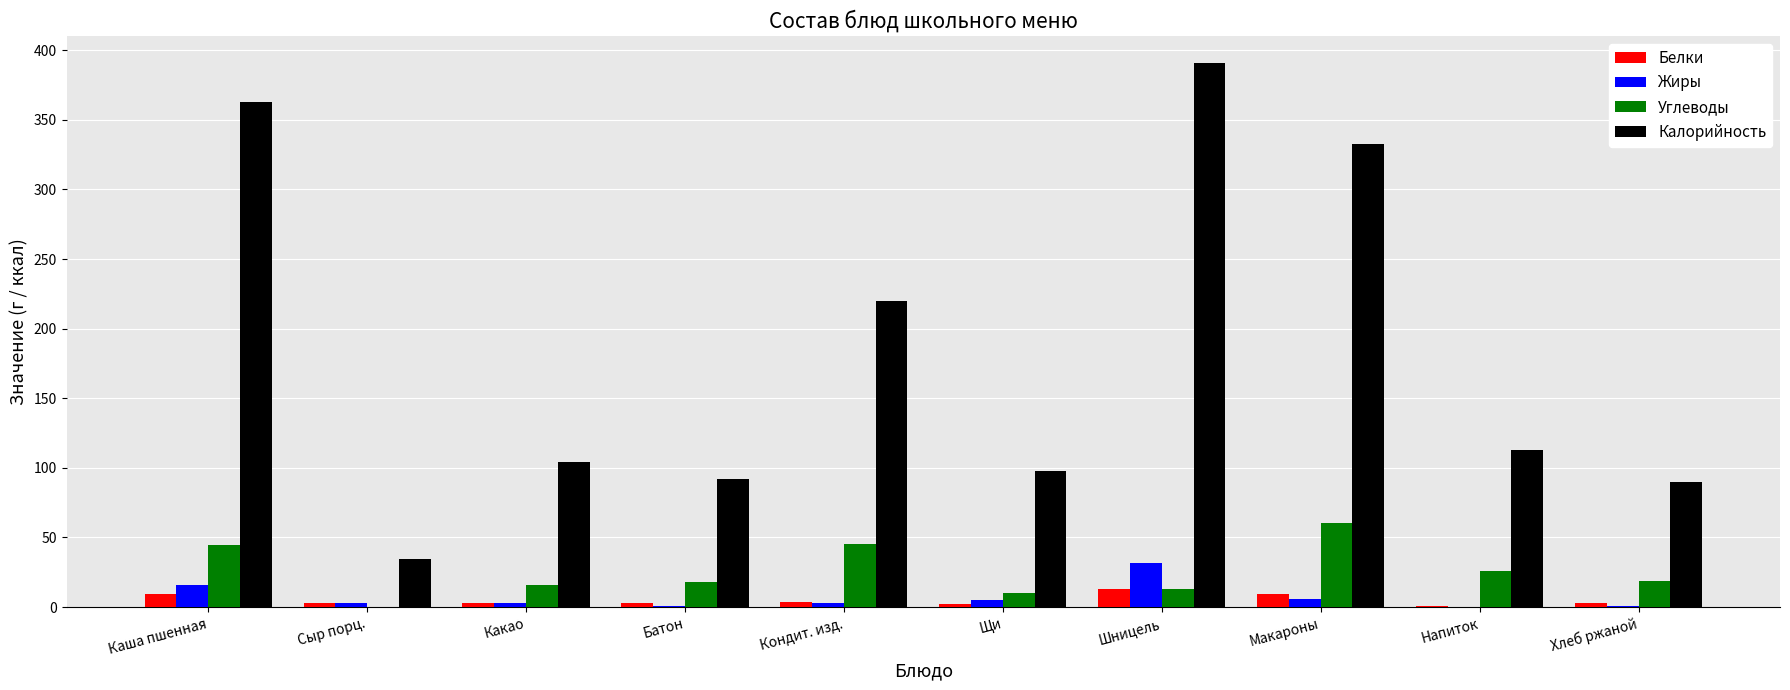

Is the value of Жиры at Шницель greater than the value of Белки at Макароны?

Yes